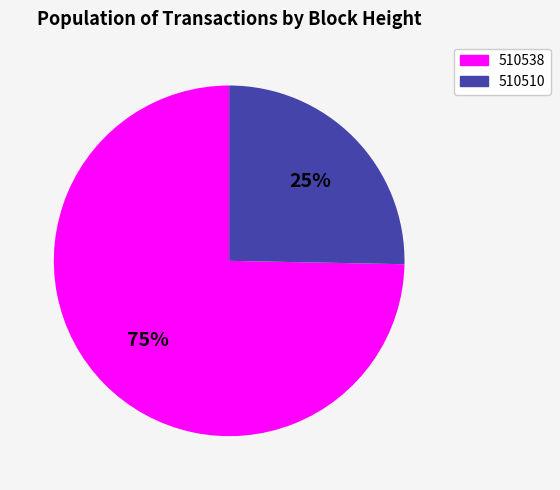

What percentage is the 510538 slice, to the nearest percent?

75%